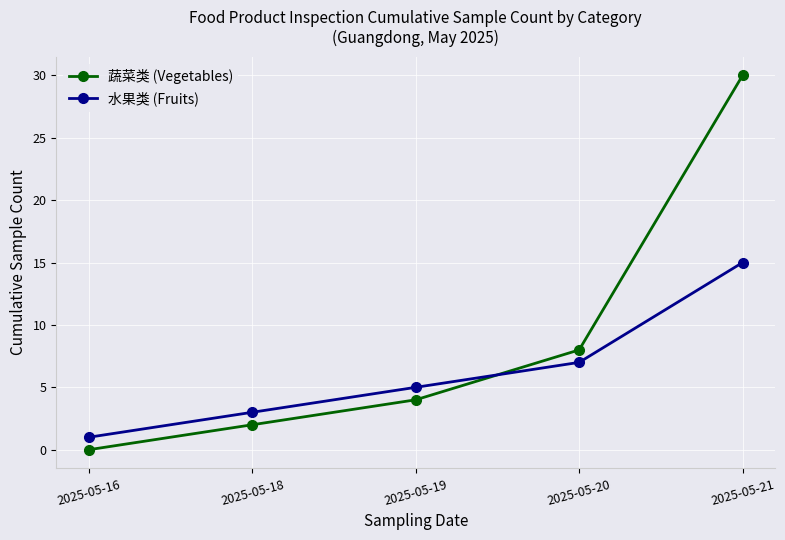

Which category has the lowest value in the 蔬菜类 (Vegetables) series?

2025-05-16